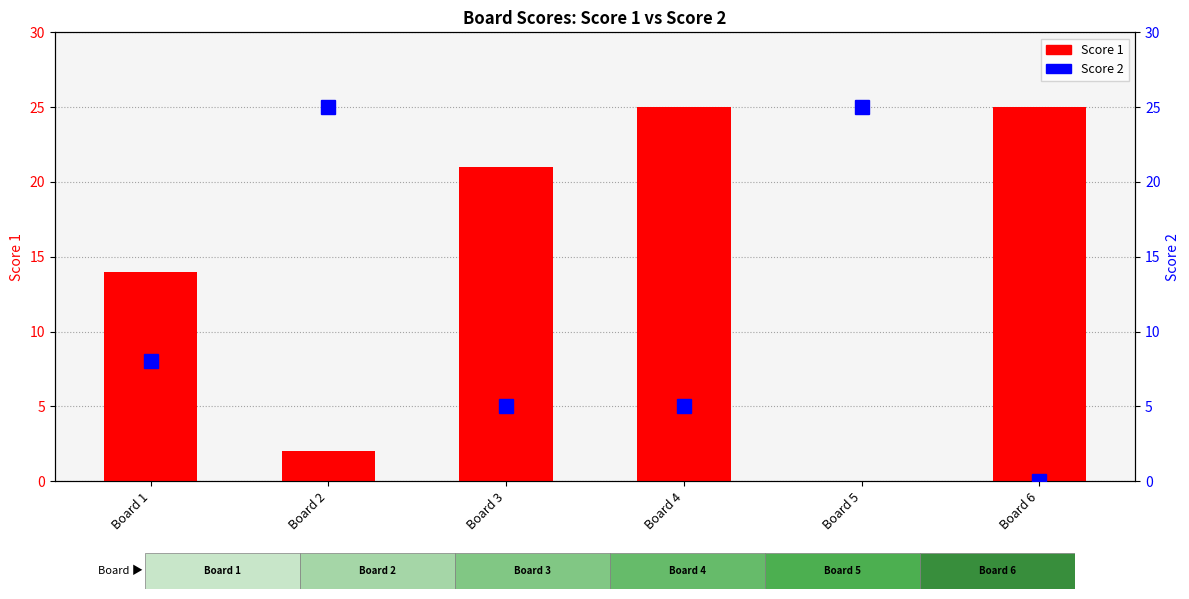

What are all the series names shown in the legend?

Score 1, Score 2